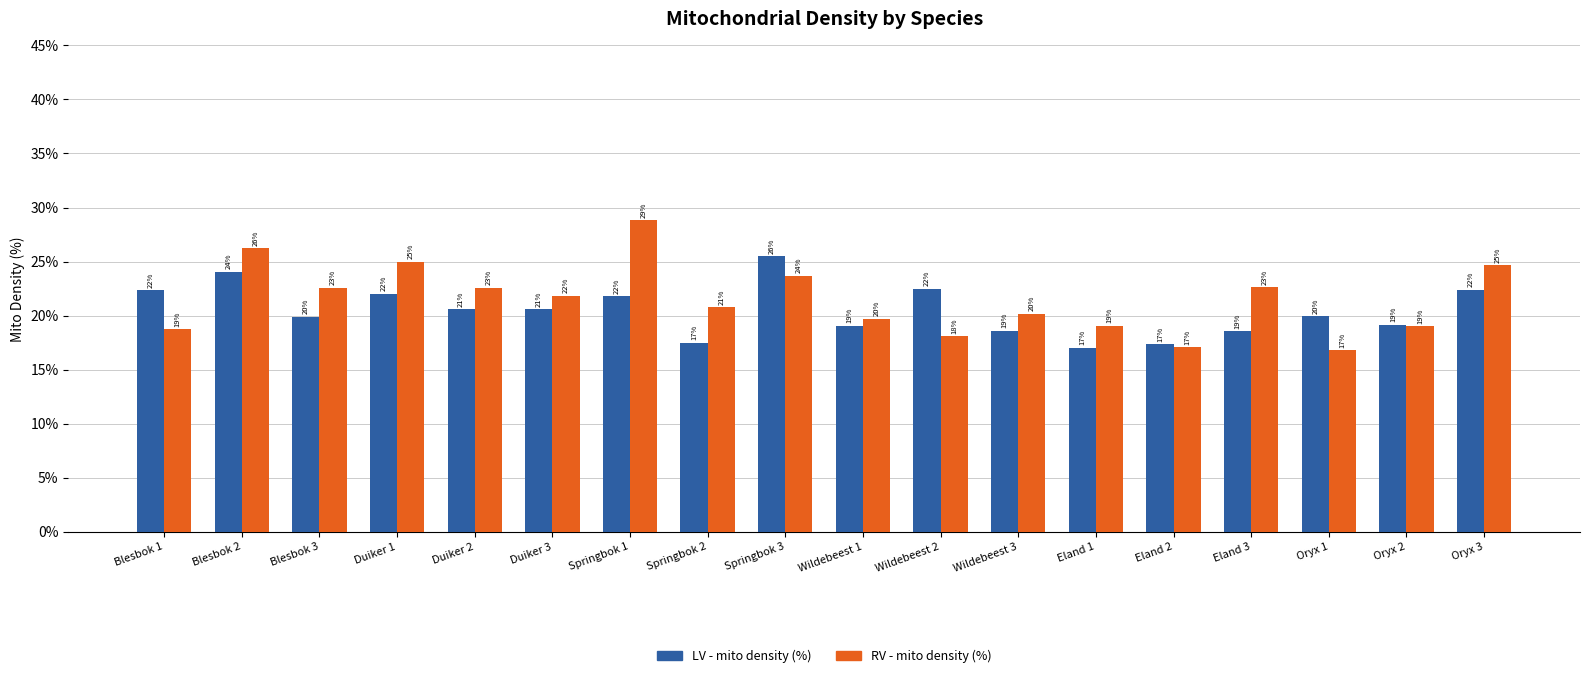

What are all the series names shown in the legend?

LV - mito density (%), RV - mito density (%)